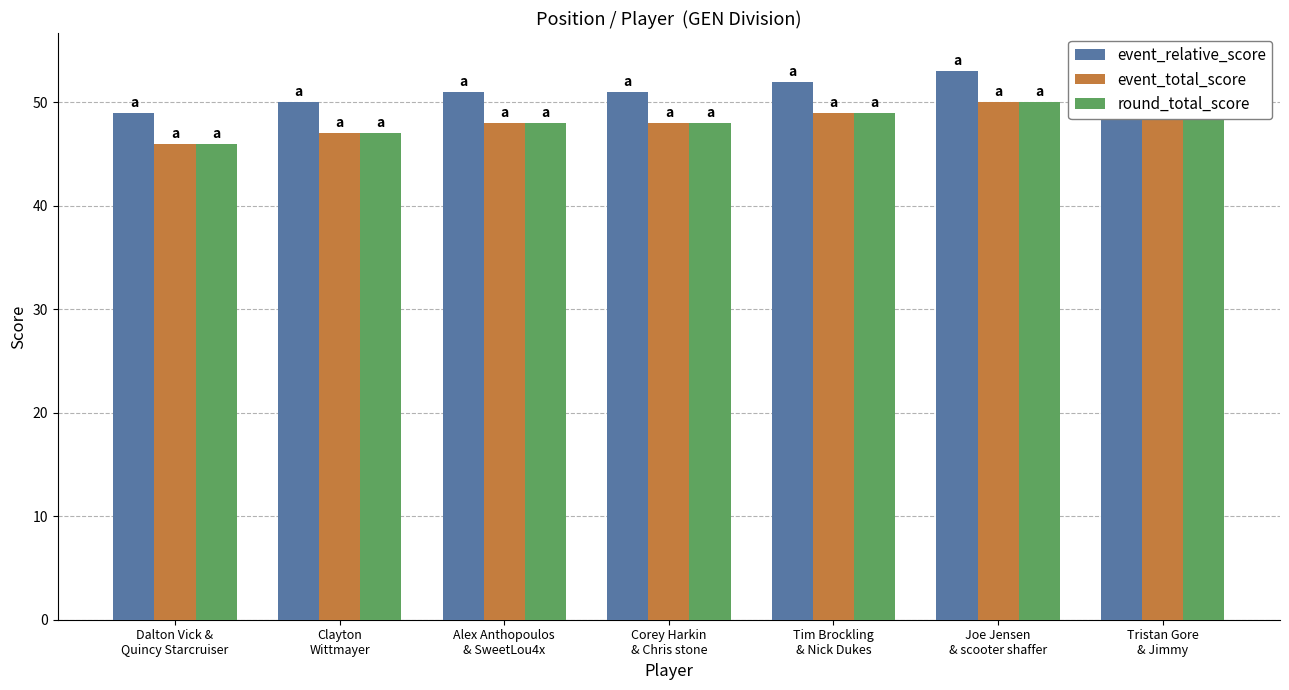

Between Tim Brockling
& Nick Dukes and Alex Anthopoulos
& SweetLou4x, which is larger?

Tim Brockling
& Nick Dukes